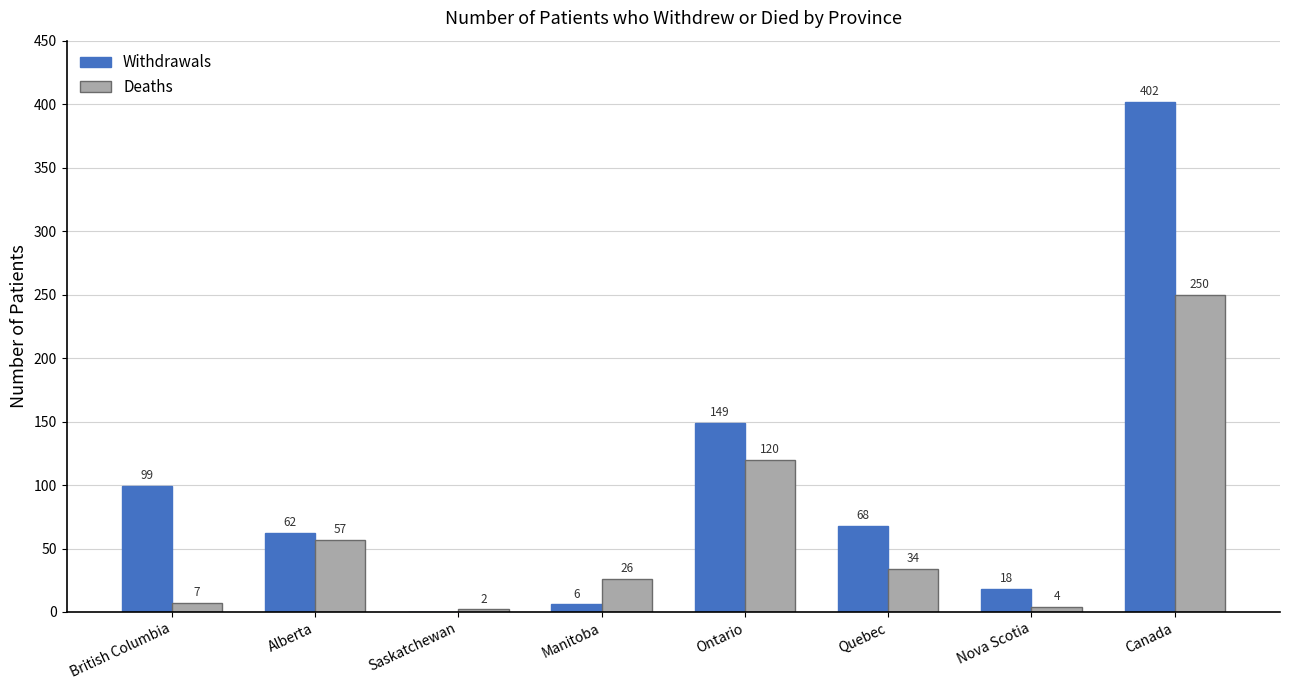

At which category is the sum across all series the highest?

Canada